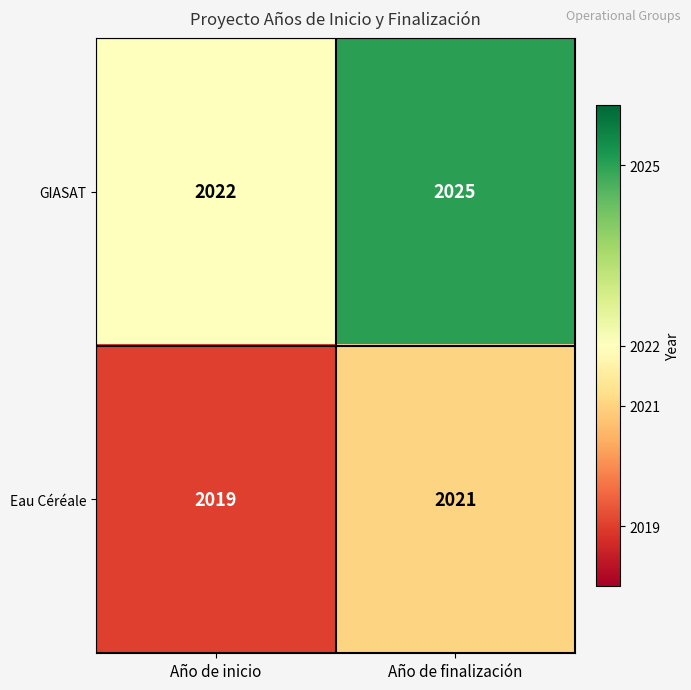

List the series in order of their peak value, lowest first.

Eau Céréale, GIASAT